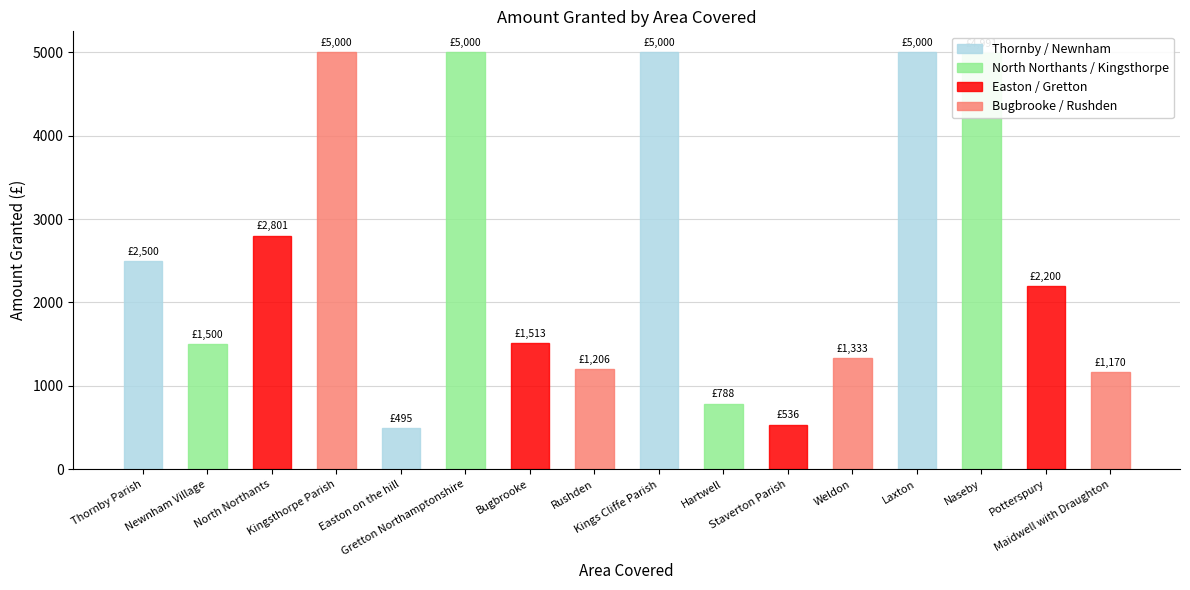

The value at Naseby is 7358.6. True or false?

False